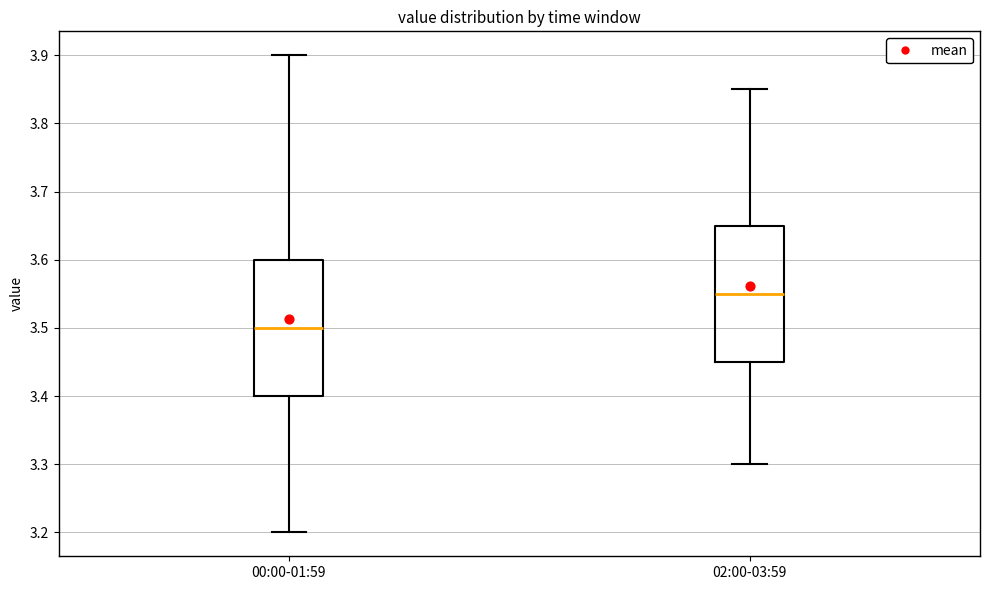

Reading left to right, read every box against the y-axis: the position of its median line, the range the box covers, and the ends of its whiskers. The values are not printed on the chart, so give them approximately, as read against the axis.

00:00-01:59: median 3.50, box 3.40 to 3.60, whiskers 3.20 to 3.90
02:00-03:59: median 3.55, box 3.45 to 3.65, whiskers 3.30 to 3.85